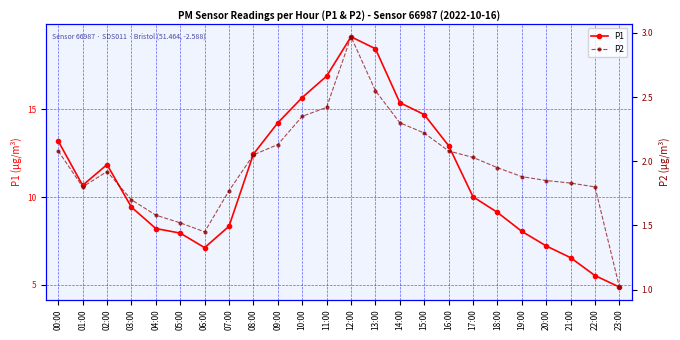

True or false: P1 and P2 intersect in this chart.

False